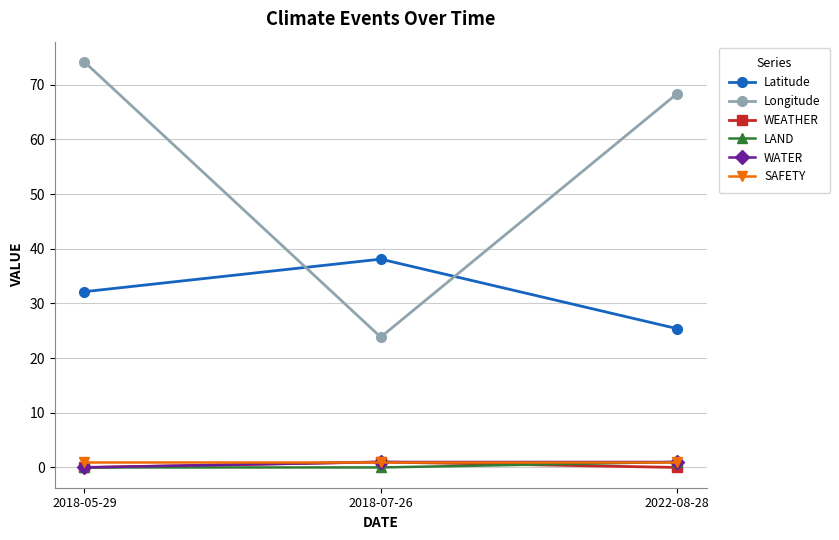

True or false: SAFETY has a value of 1.0 at 2022-08-28.

True